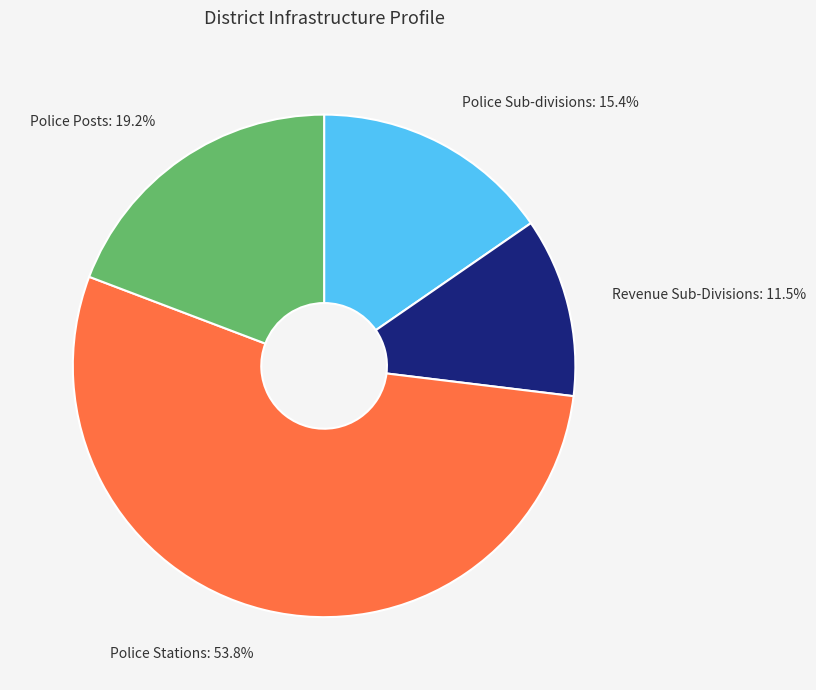

Which category accounts for the majority?

Police Stations